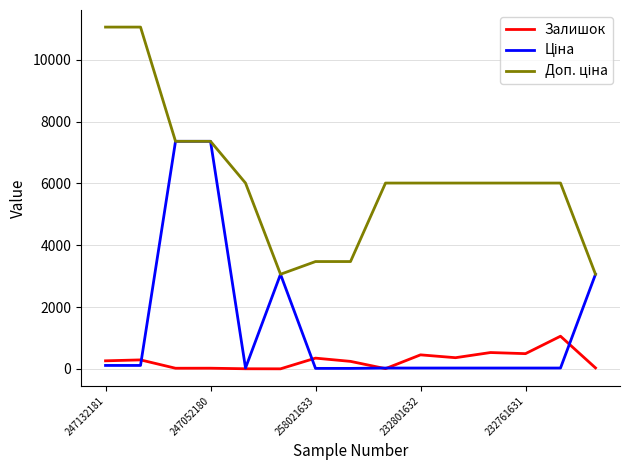

Does the chart display data point markers on the line(s)?

No